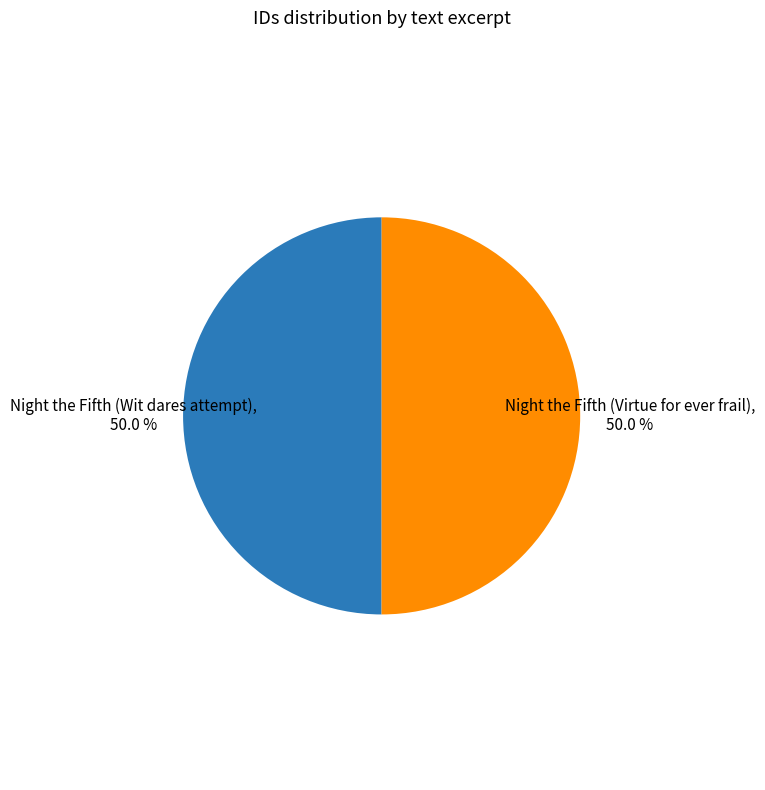

What portion of the pie excludes Night the Fifth (Wit dares attempt)?

50.0%